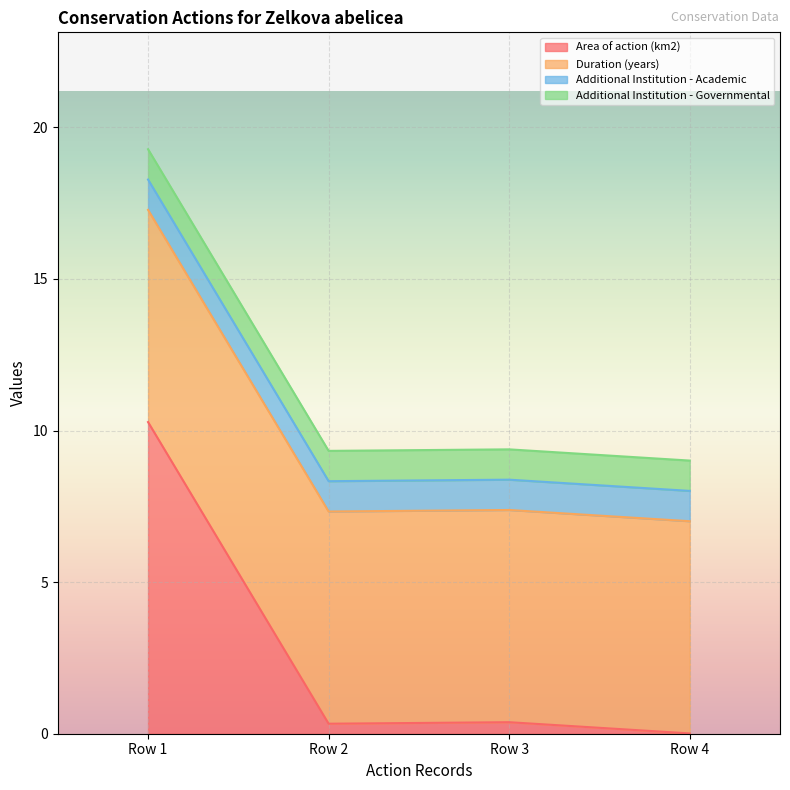

Is it true that Additional Institution - Academic equals 0.4 at Row 2?

False